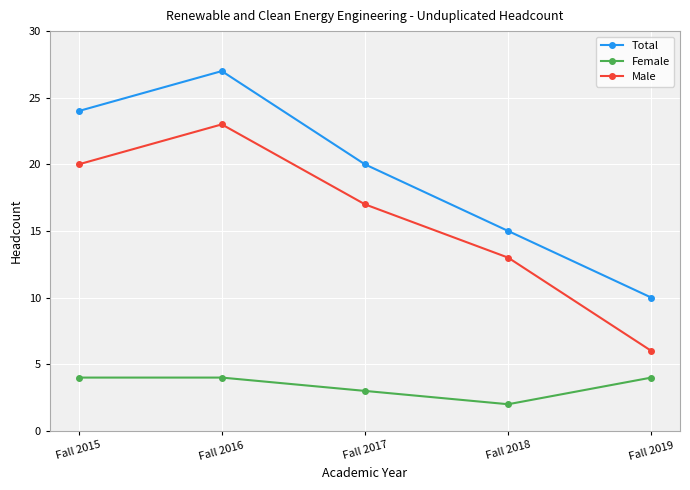

What is the value of the Total point at the 2nd from the left?

27